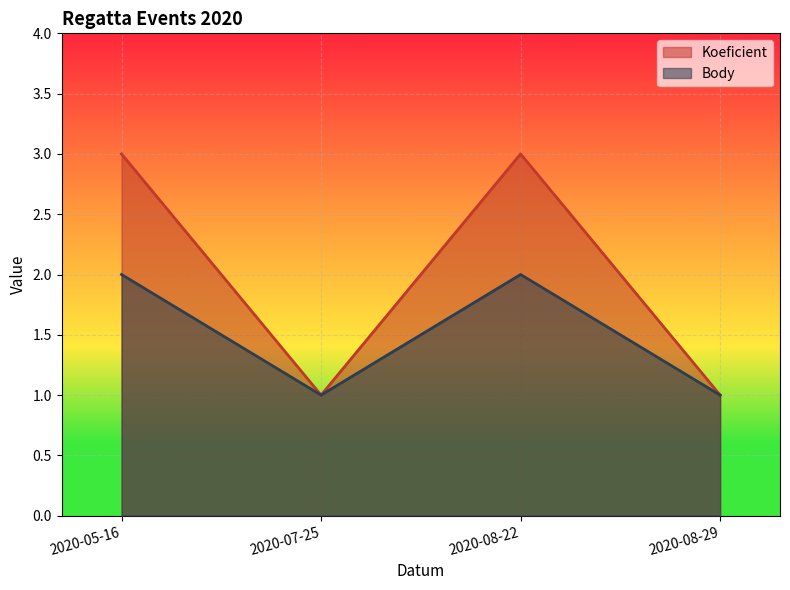

How many lines are shown in the chart?

2